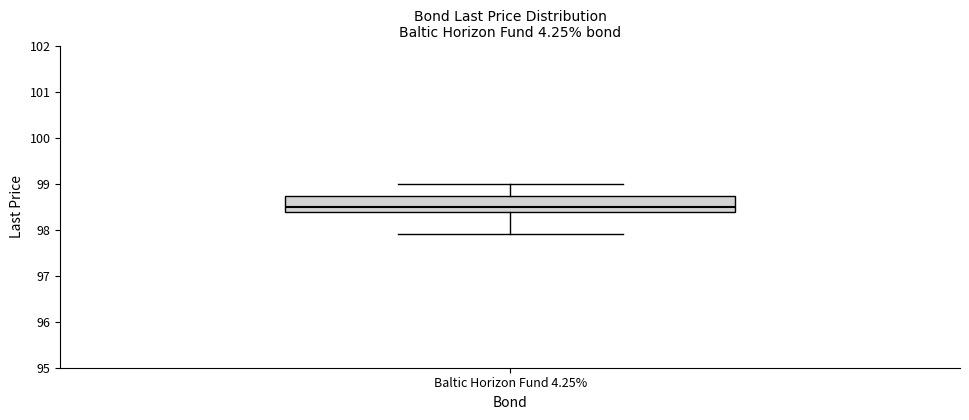

Where is the upper edge of the box for Baltic Horizon Fund 4.25% on the y-axis? The values are not printed on the chart, so give them approximately, as read against the axis.

98.7